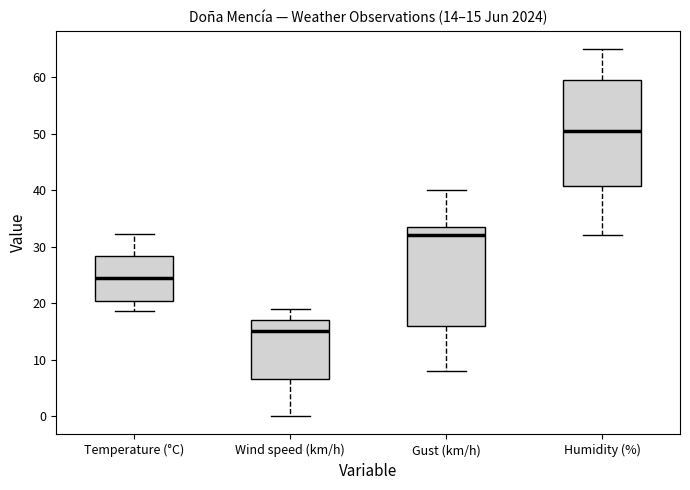

Which box's median line is the lowest?

Wind speed (km/h)